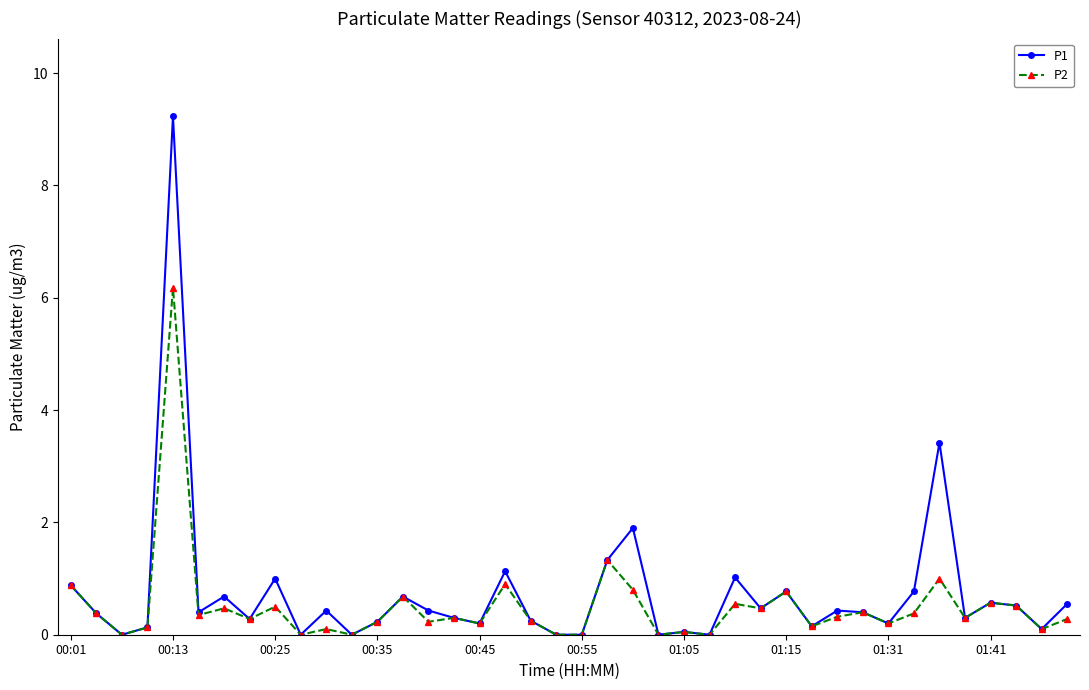

Rank the series by their maximum value, from highest to lowest.

P1, P2